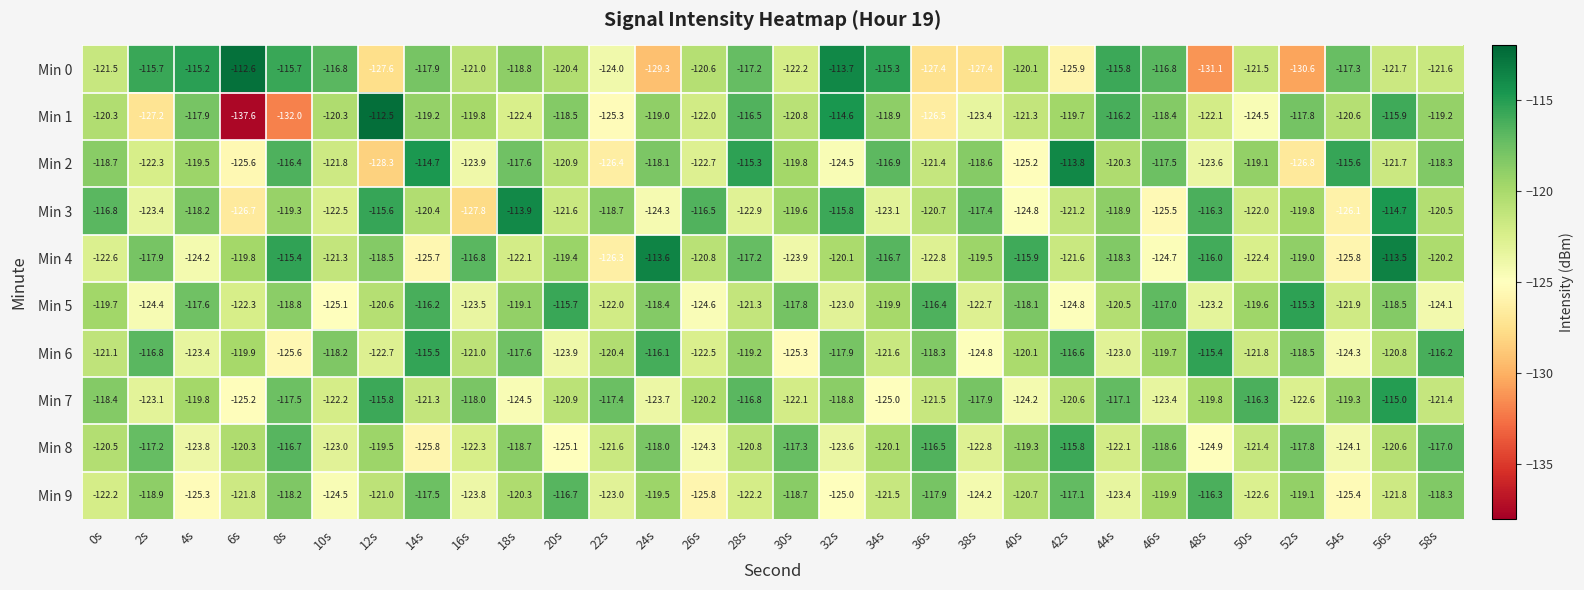

Between 38s and 44s, which series saw the biggest shift?

Min 0